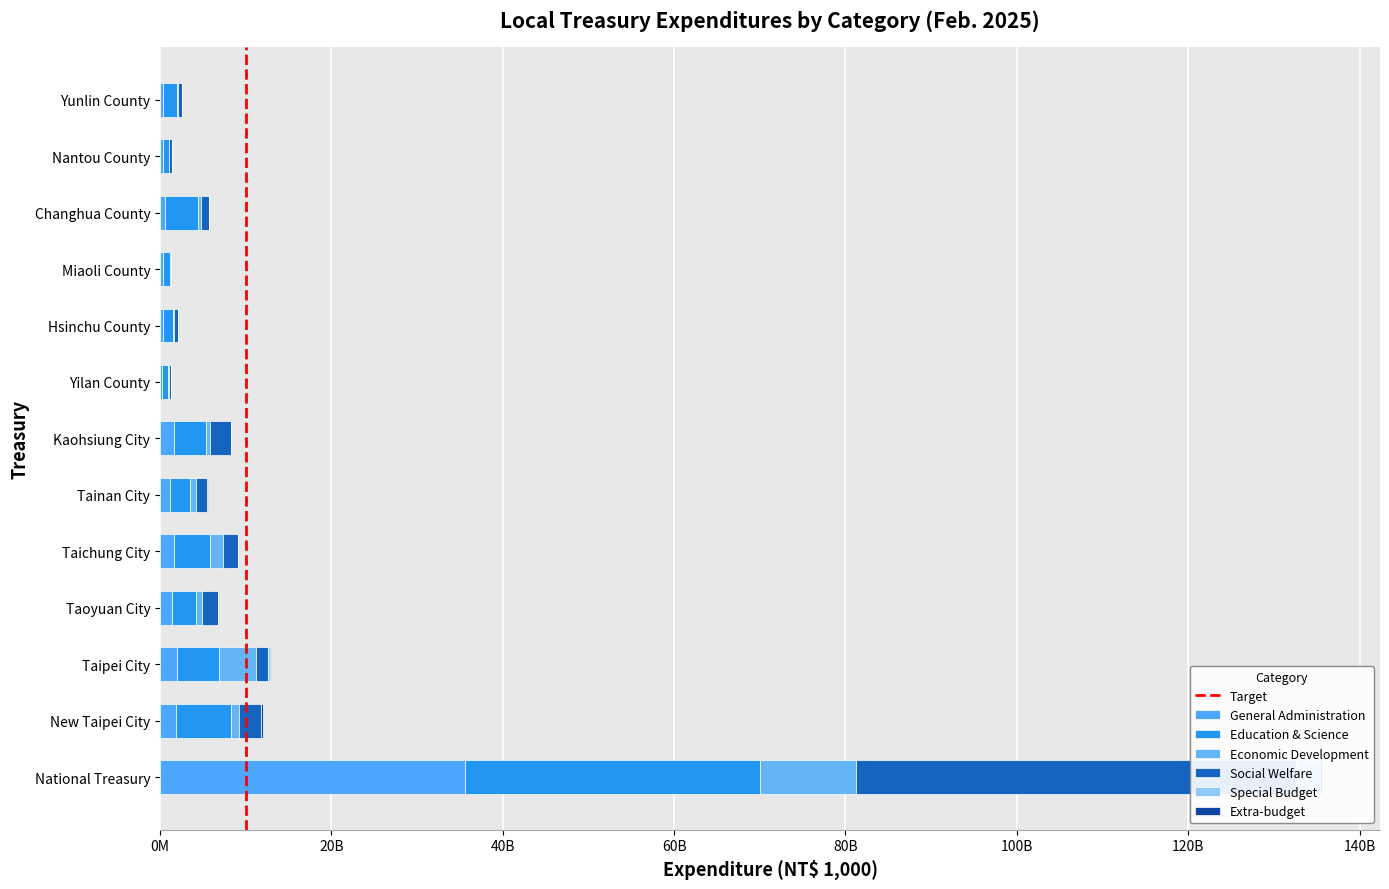

How many distinct data groups are displayed?

6